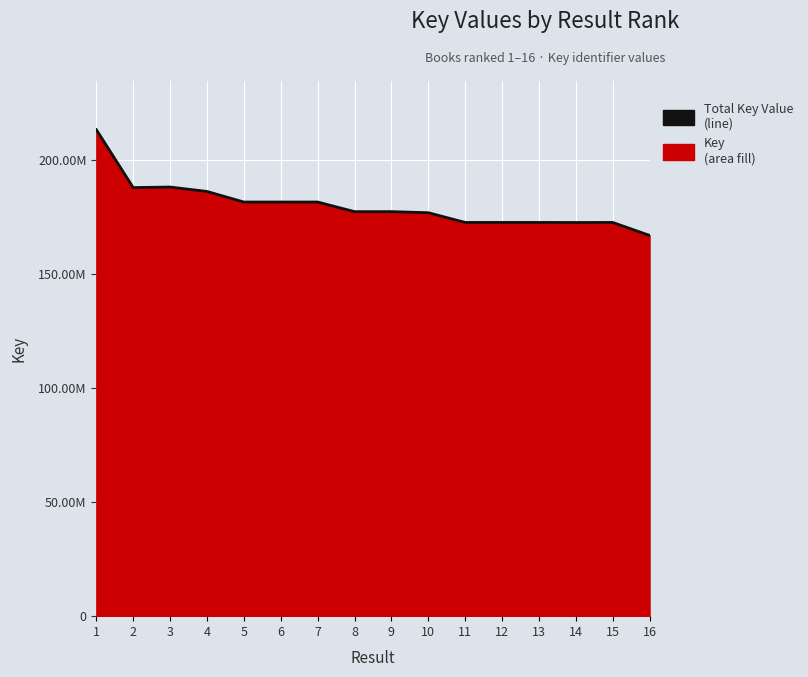

What is the sum of the values at 10 and 4?

362751929